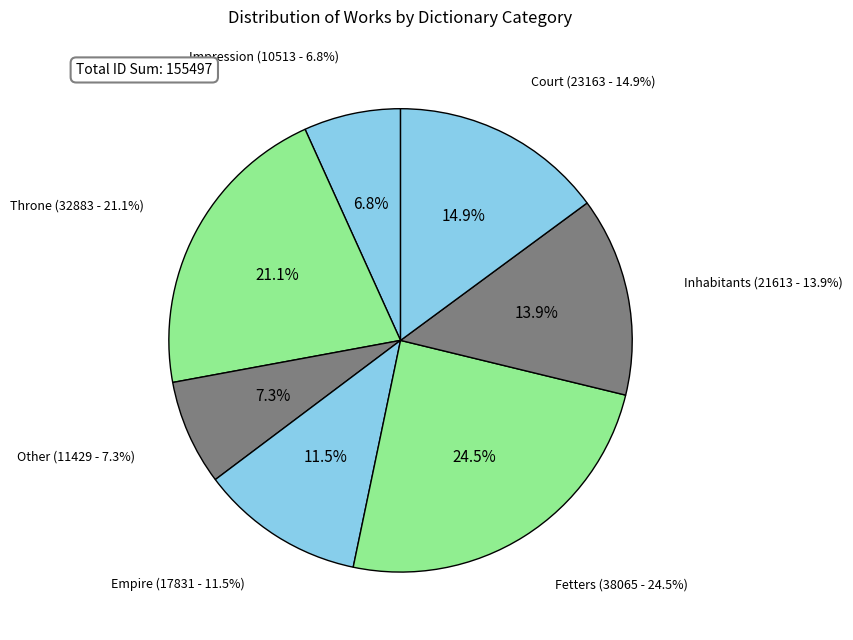

Is it true that 7626 is 22% of the pie?

False